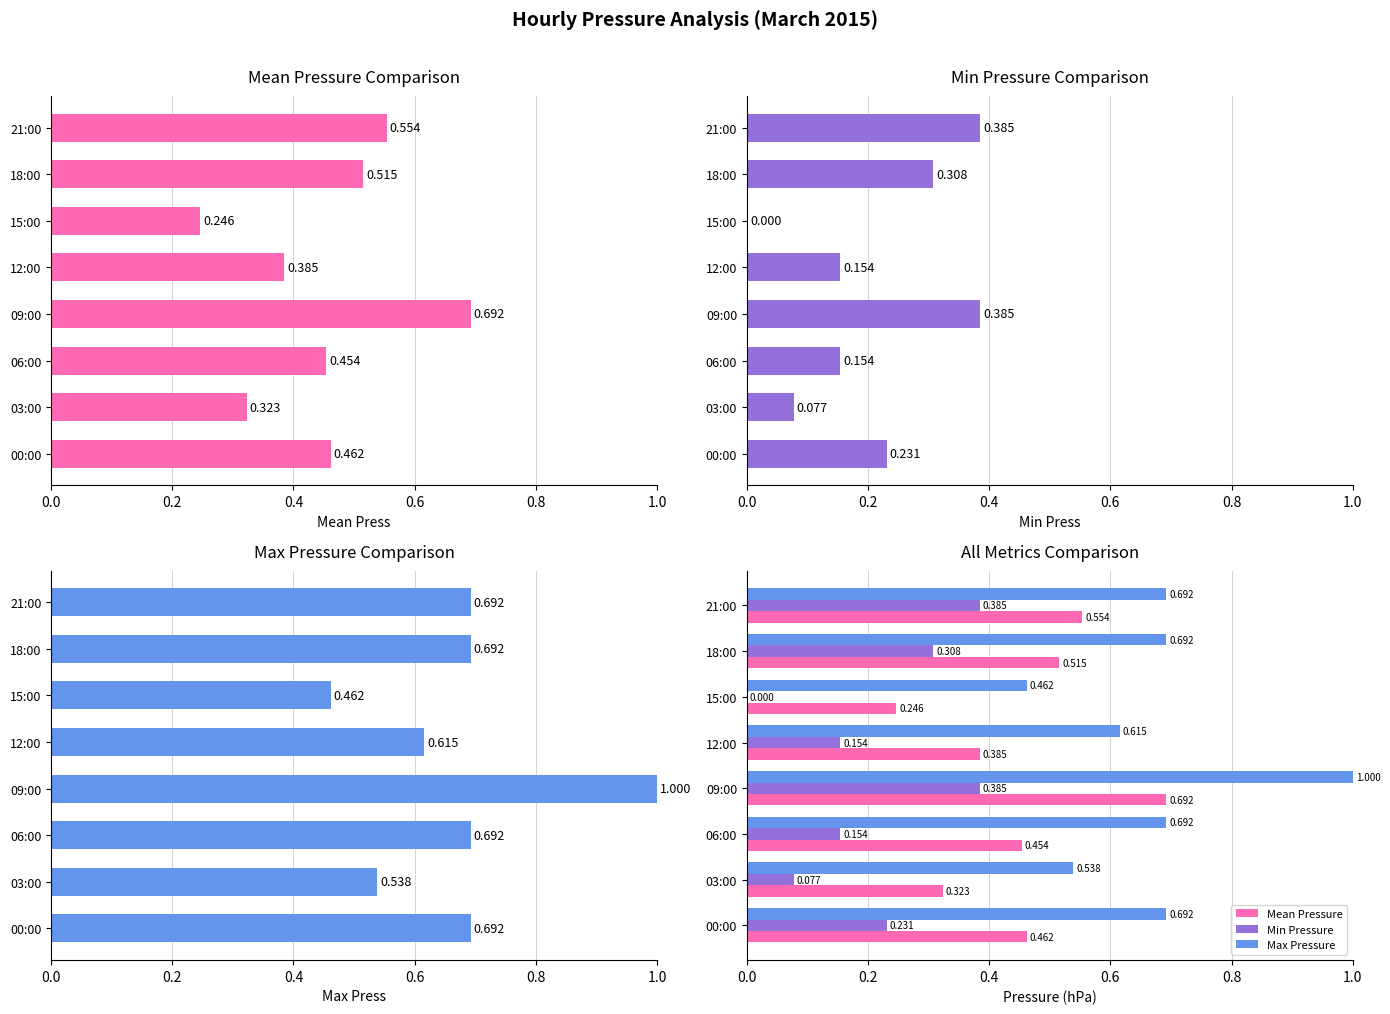

Is the value of Max Pressure at 06:00 greater than the value of Min Pressure at 21:00?

Yes